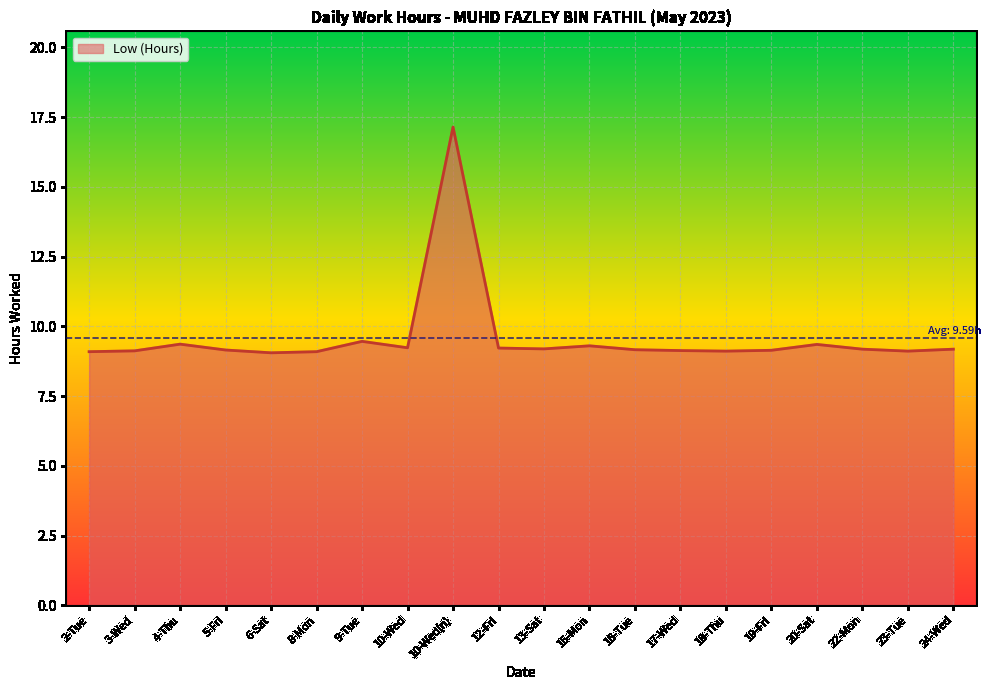

The chart shows a value of 12.7 at 23-Tue. True or false?

False